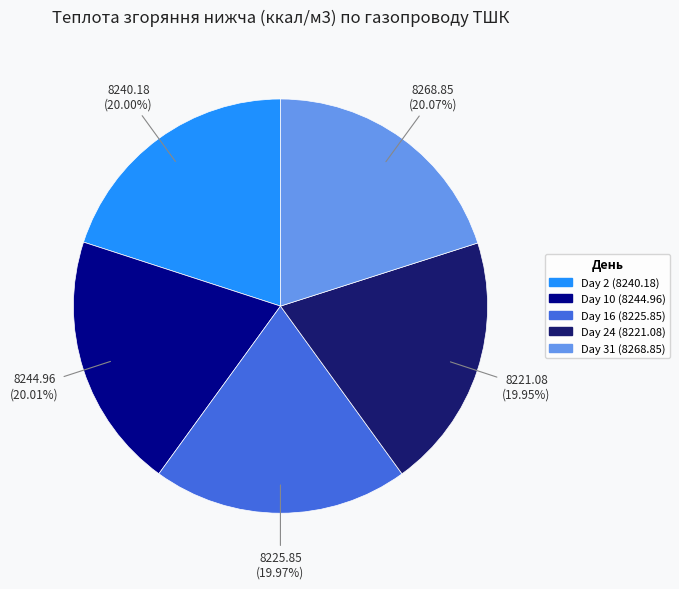

Is there any slice that represents more than half of the pie?

No